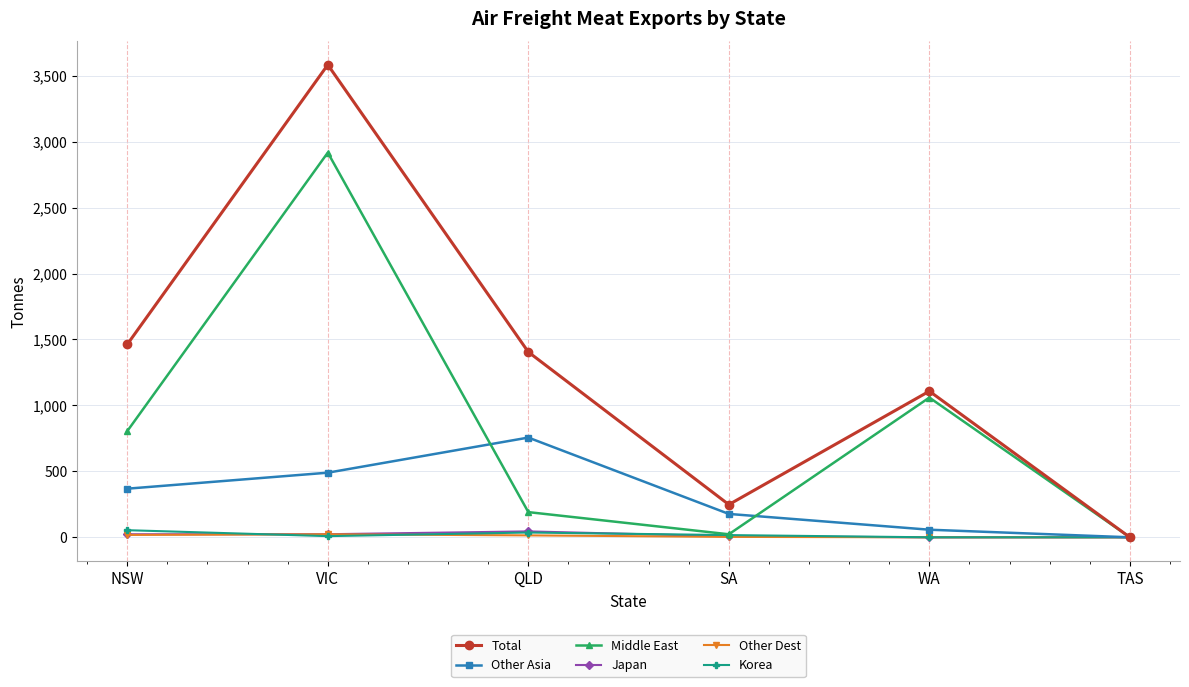

What is the sum of the Japan values at TAS and SA?

7.7